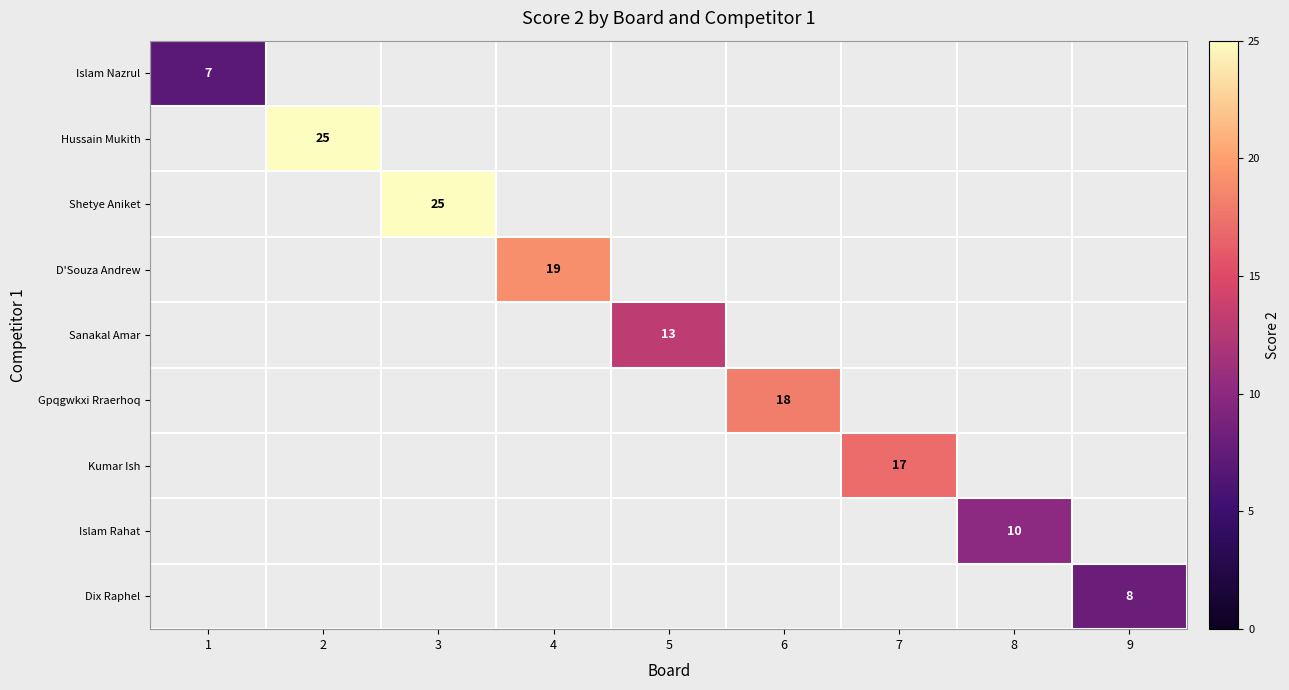

The Islam Nazrul series shows 2 at 1. True or false?

False